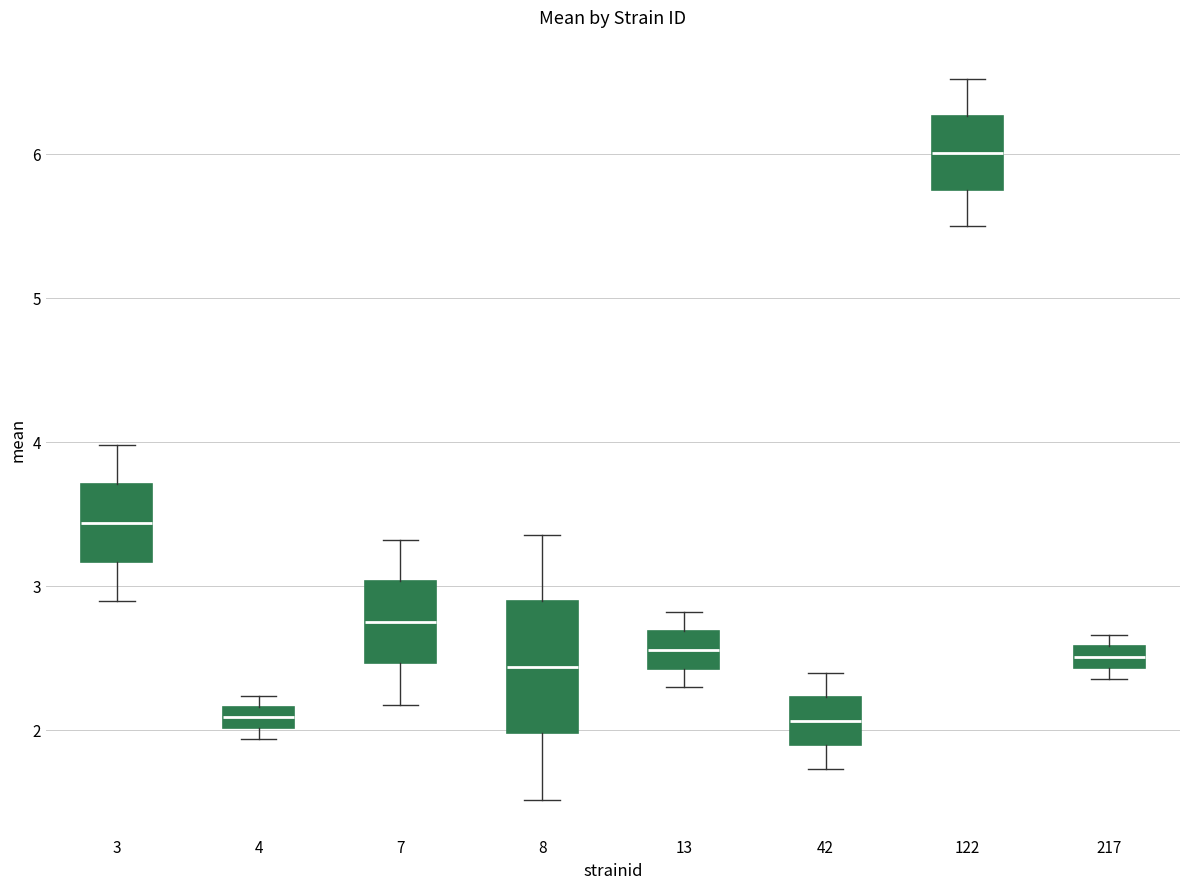

Where does the lower whisker of the box at x = 122 end on the y-axis? The values are not printed on the chart, so give them approximately, as read against the axis.

5.5